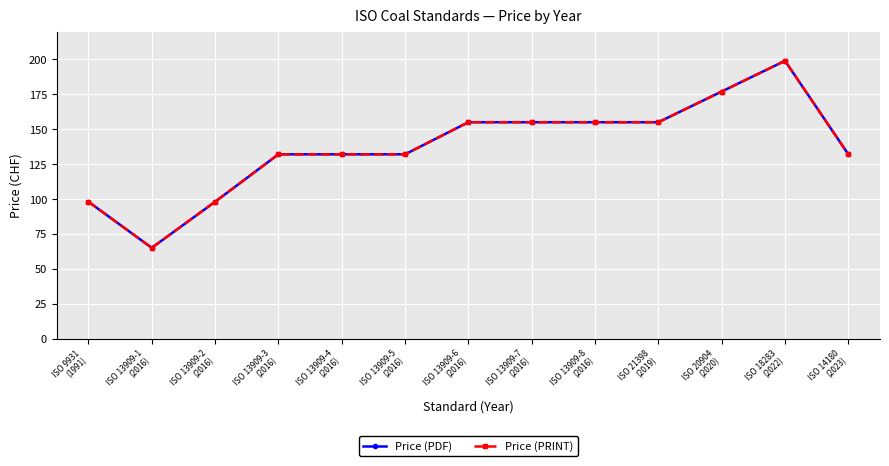

Read the Price (PDF) value at ISO 18283
(2022), to the nearest 10.

200